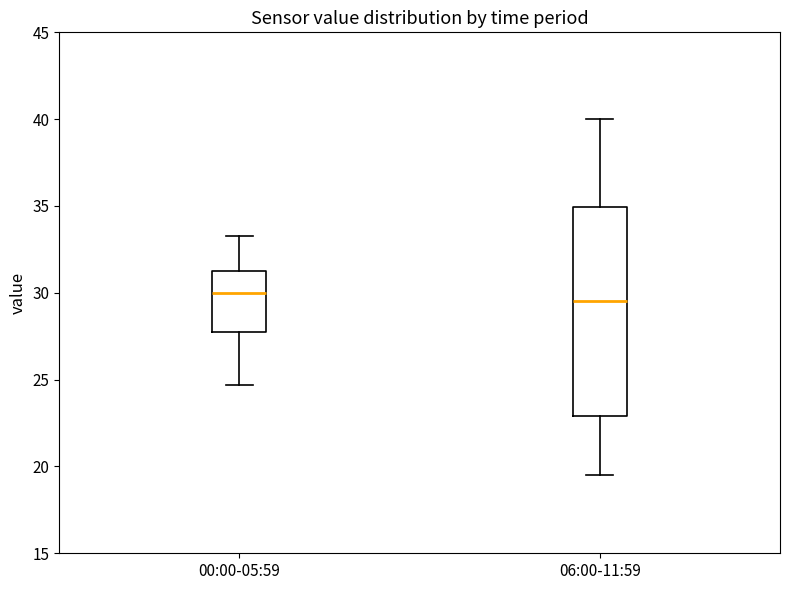

Where does the median line of the box for 06:00-11:59 sit on the y-axis? The values are not printed on the chart, so give them approximately, as read against the axis.

29.5